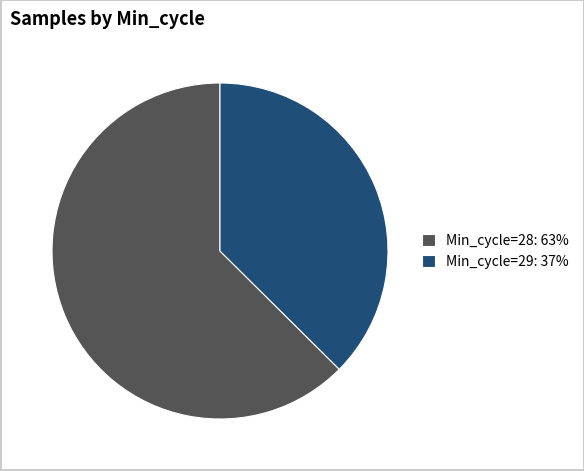

Rank the categories by value from lowest to highest.

Min_cycle=29: 37%, Min_cycle=28: 63%